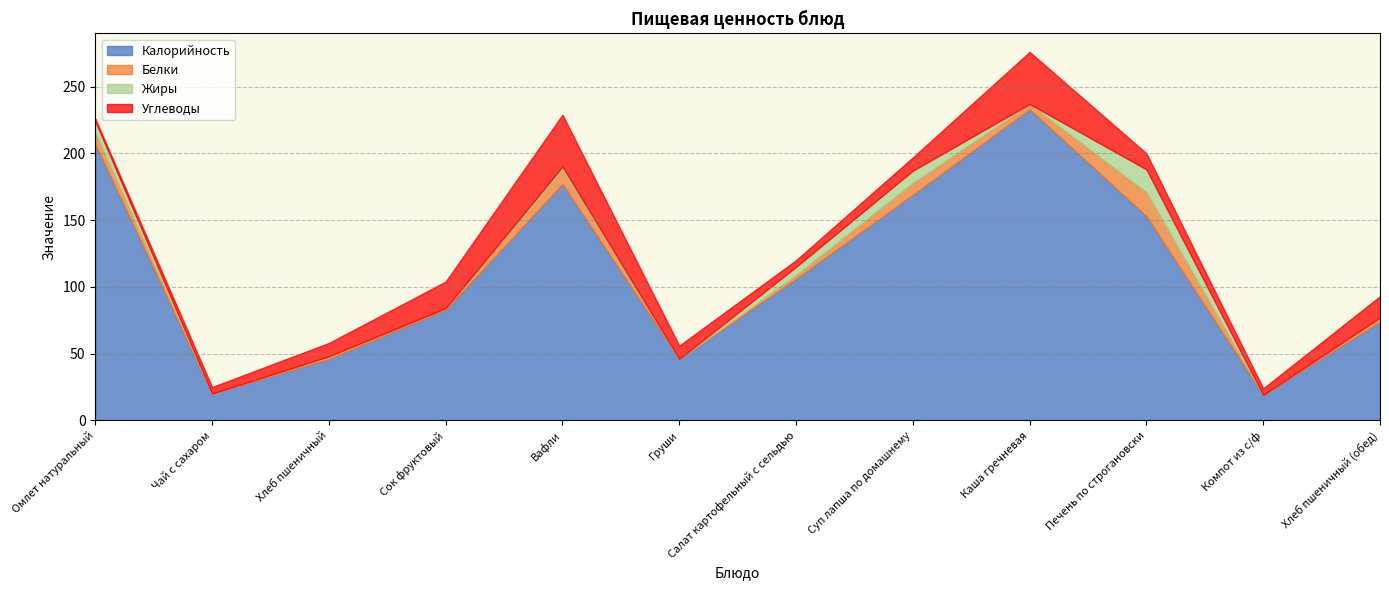

Which series changed the most between Хлеб пшеничный and Груши?

Белки